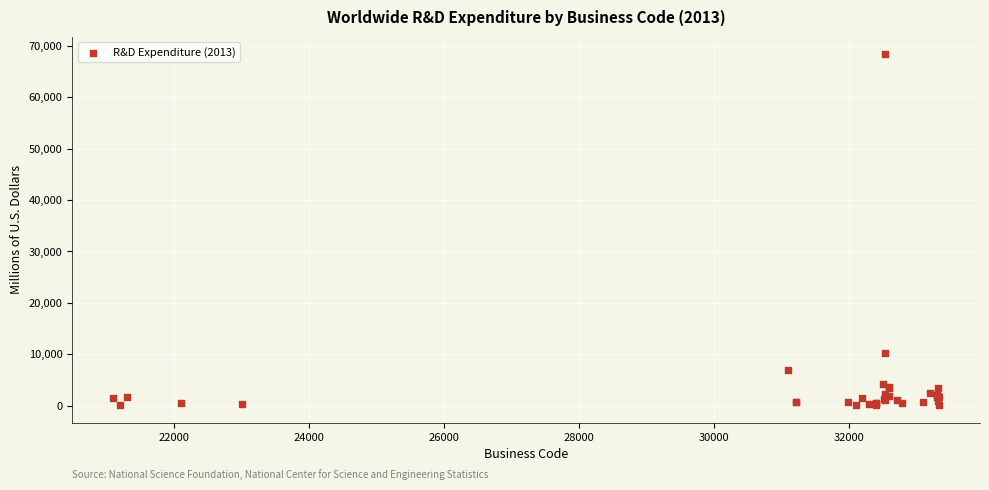

What Y value in the scatter plot is closest to 34213?

10356